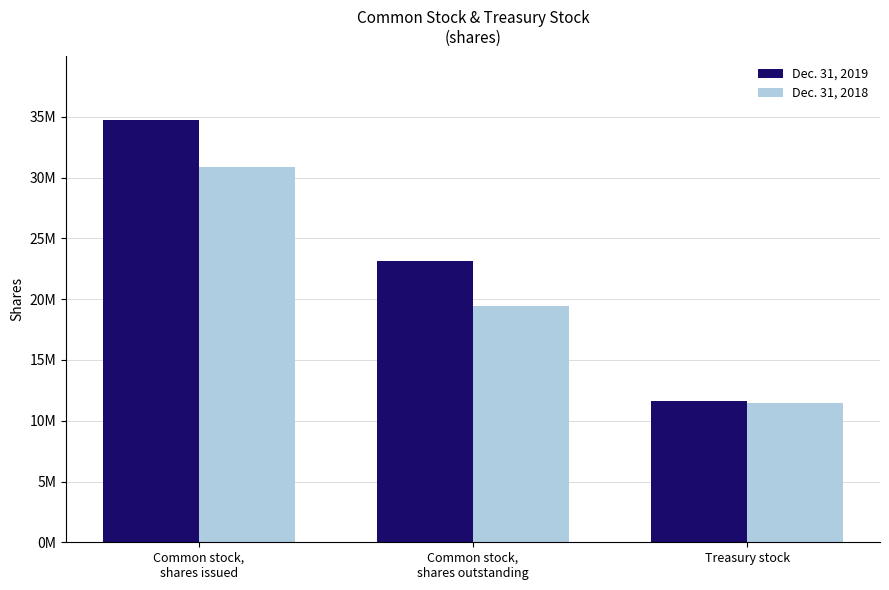

What are all the series names shown in the legend?

Dec. 31, 2019, Dec. 31, 2018